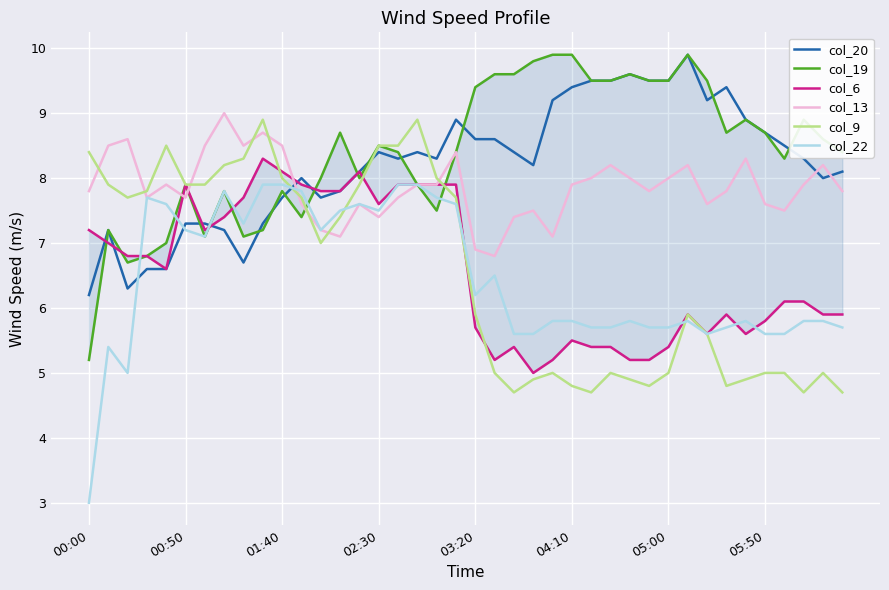

What is the sum of all col_19 values?

336.3